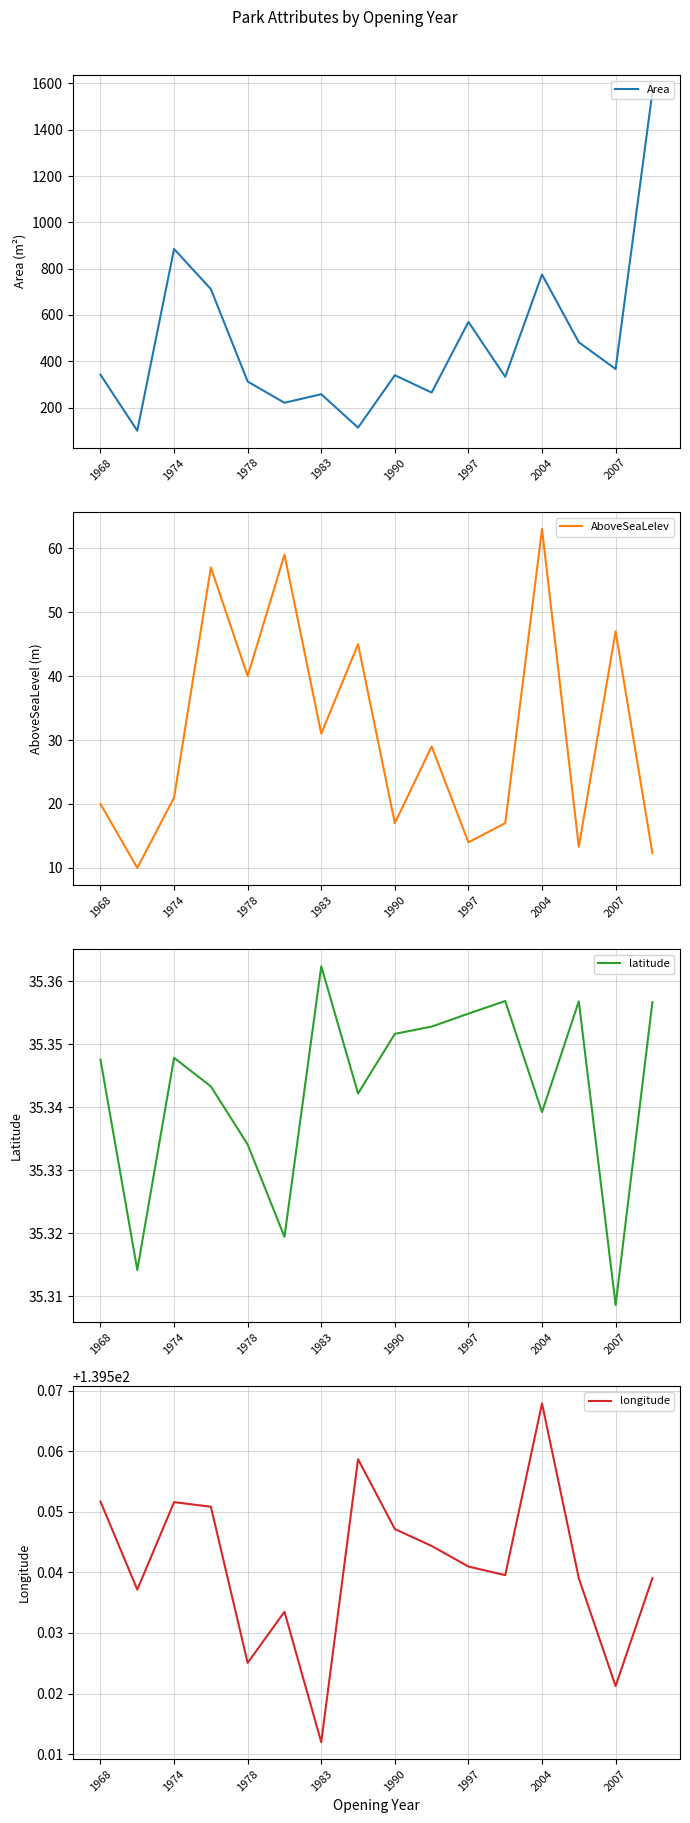

True or false: AboveSeaLelev has a value of 21.0 at 1974.

True